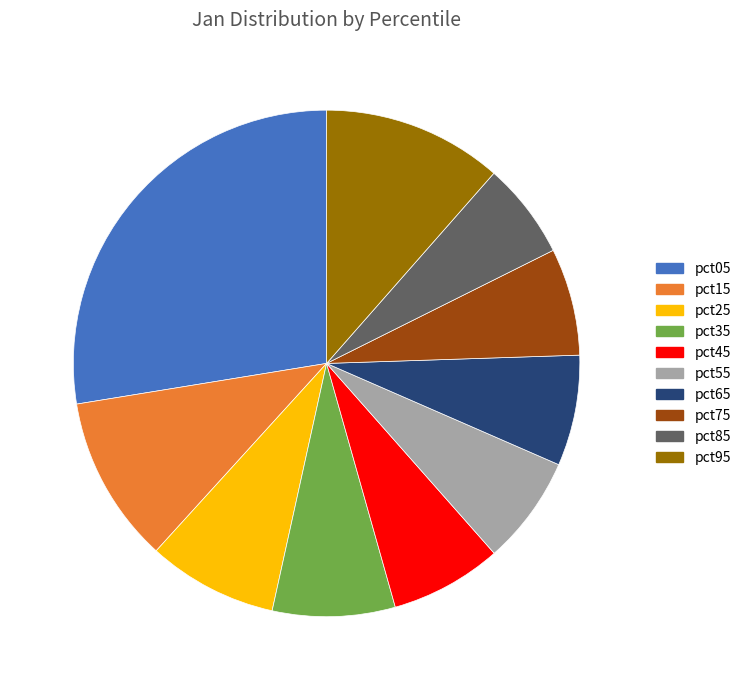

Do pct75 and pct55 together represent more than half of the pie?

No